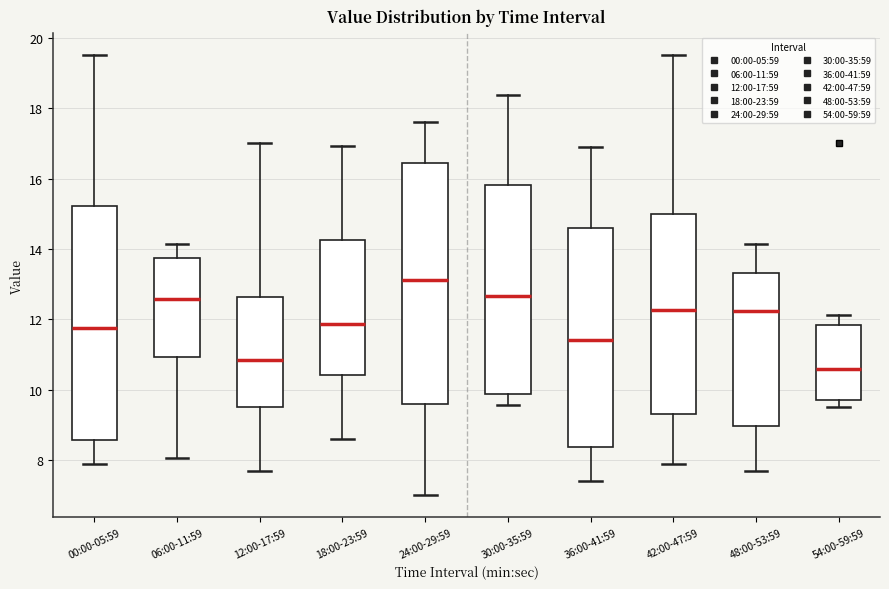

Reading left to right, transcribe this box plot: for each box, give where its median line is, the range the box spans, and where its two whiskers end, as read against the y-axis. The values are not printed on the chart, so give them approximately, as read against the axis.

00:00-05:59: median 11.8, box 8.6 to 15.2, whiskers 8.0 to 19.6
06:00-11:59: median 12.6, box 11.0 to 13.8, whiskers 8.0 to 14.2
12:00-17:59: median 10.8, box 9.6 to 12.6, whiskers 7.8 to 17.0
18:00-23:59: median 11.8, box 10.4 to 14.2, whiskers 8.6 to 17.0
24:00-29:59: median 13.2, box 9.6 to 16.4, whiskers 7.0 to 17.6
30:00-35:59: median 12.6, box 9.8 to 15.8, whiskers 9.6 to 18.4
36:00-41:59: median 11.4, box 8.4 to 14.6, whiskers 7.4 to 17.0
42:00-47:59: median 12.2, box 9.2 to 15.0, whiskers 8.0 to 19.6
48:00-53:59: median 12.2, box 9.0 to 13.4, whiskers 7.8 to 14.2
54:00-59:59: median 10.6, box 9.8 to 11.8, whiskers 9.6 to 12.2